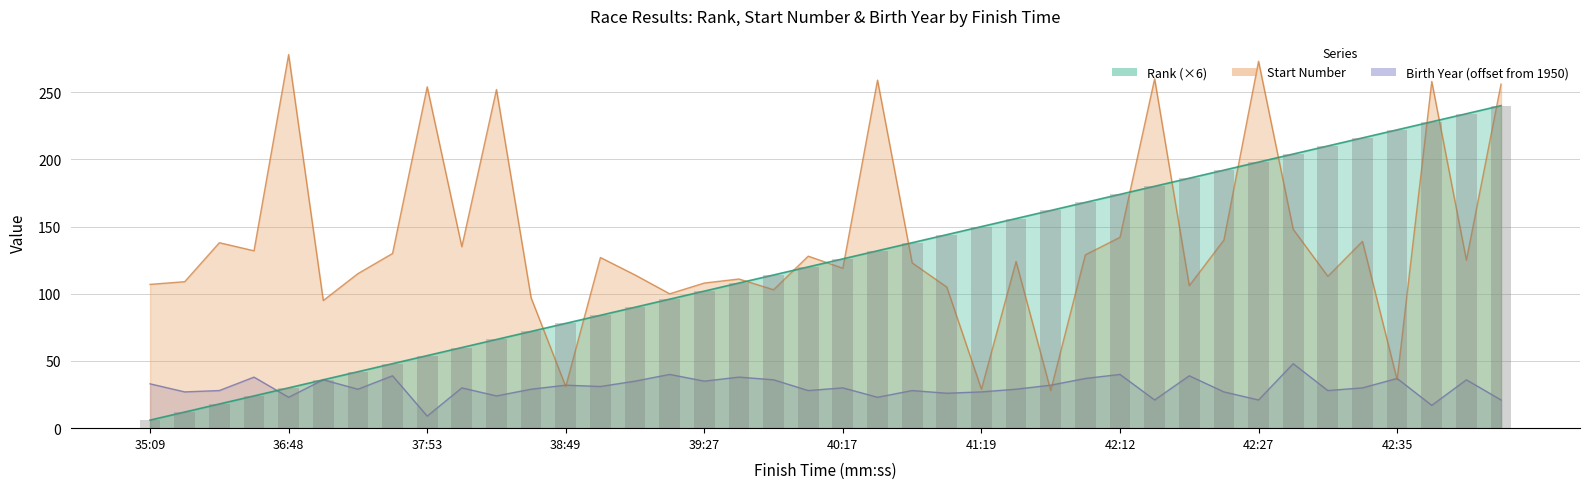

What is the minimum value shown in the chart?

6